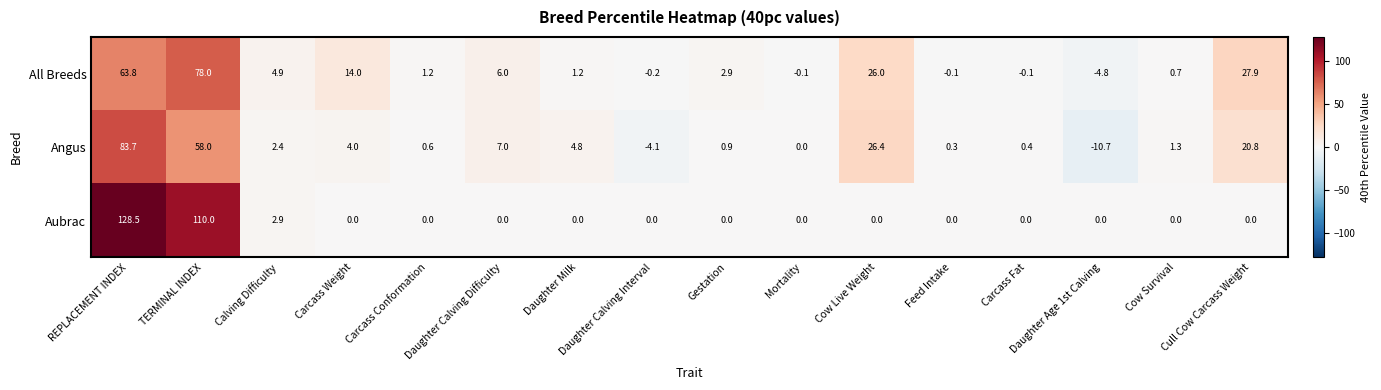

What is the difference between the highest and lowest values at Daughter Milk?

4.8